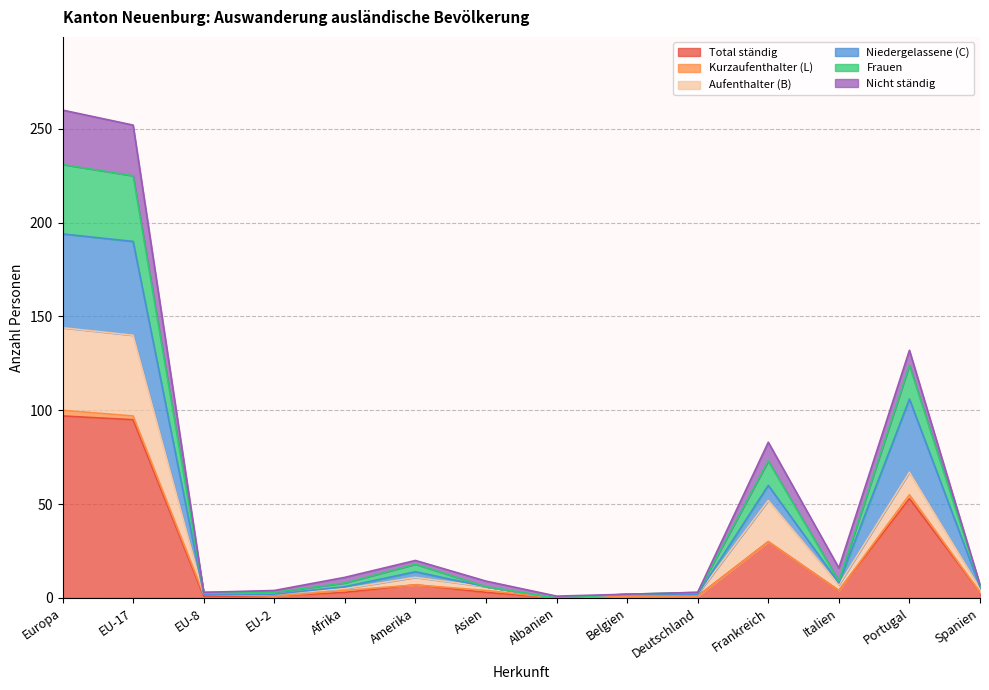

What is the highest value of the Total ständig series?

97